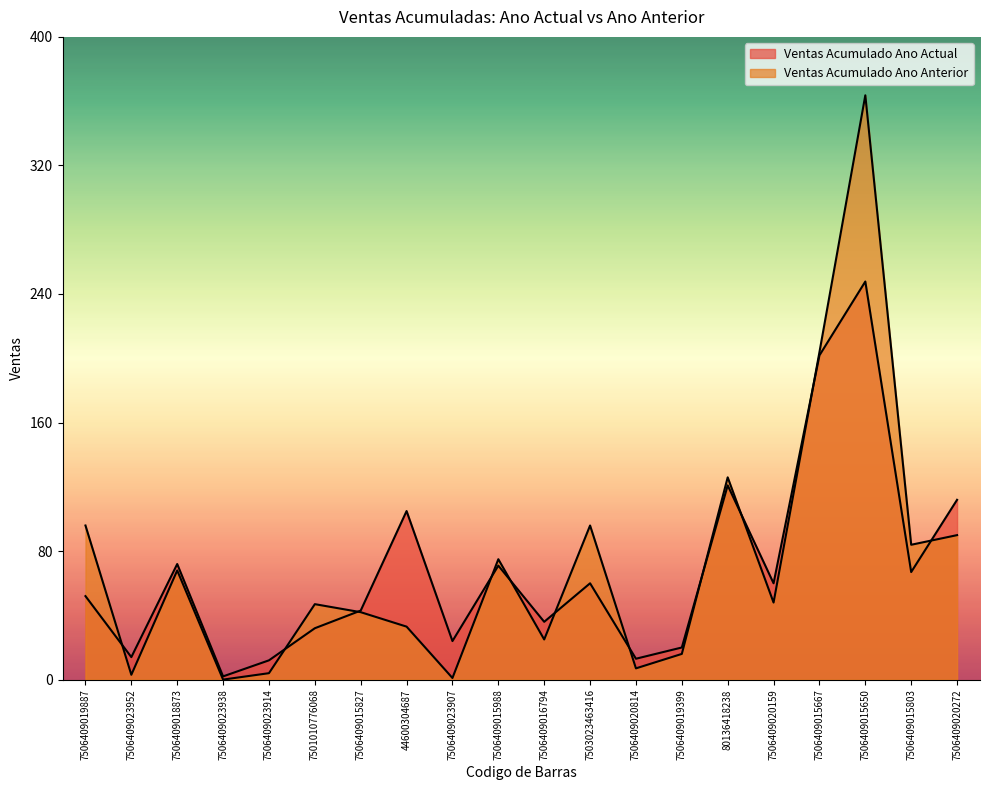

Where is Ventas Acumulado Ano Anterior nearest to the value 182?

7506409015667